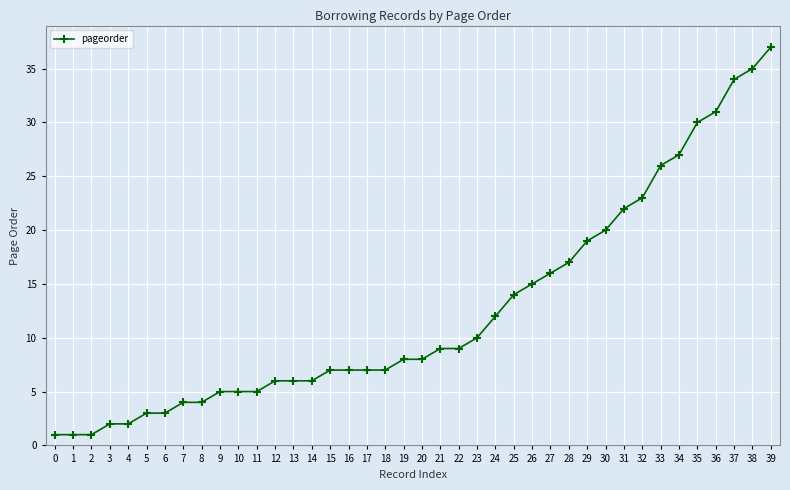

The value at 1 is 1. True or false?

True